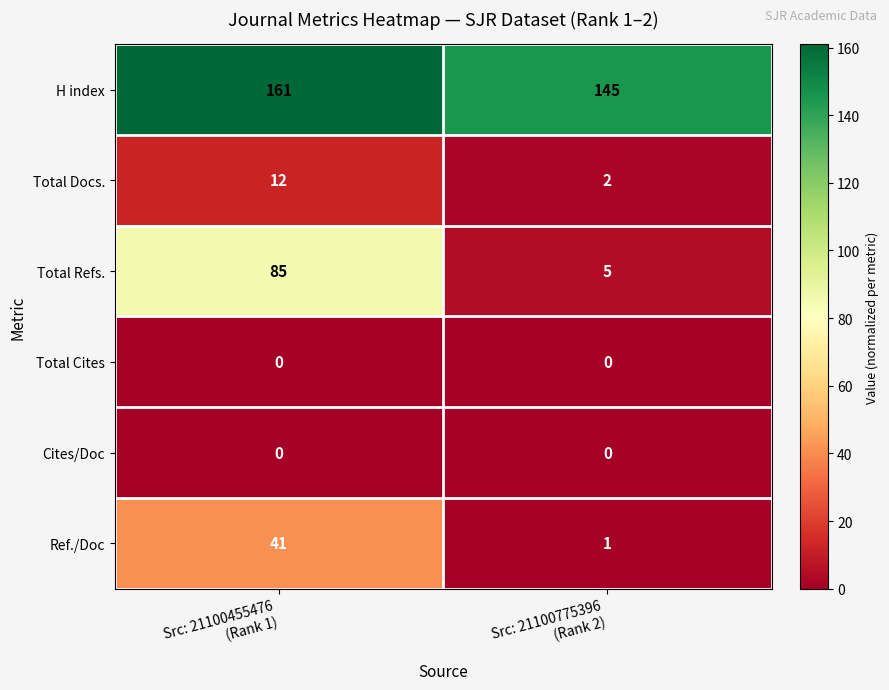

Which series changed the most between Src: 21100455476
(Rank 1) and Src: 21100775396
(Rank 2)?

Total Refs.